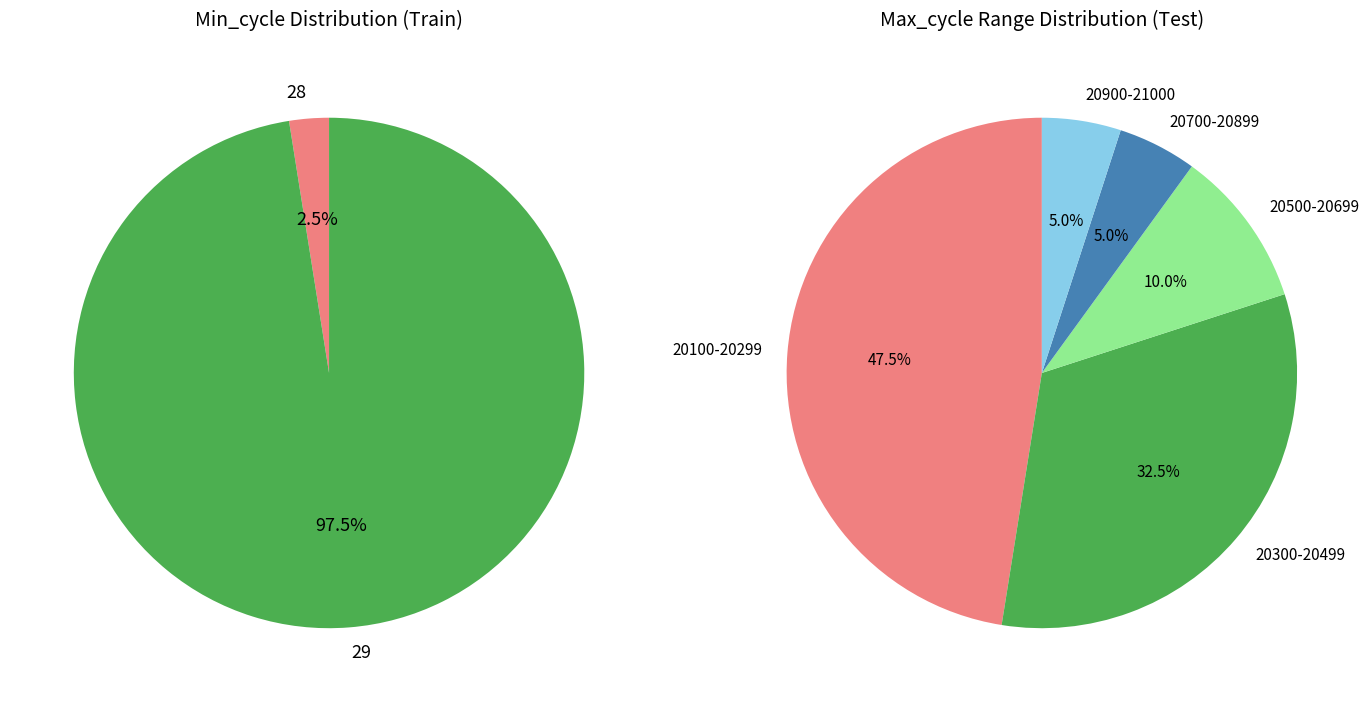

True or false: 29 accounts for 13% of the total.

False